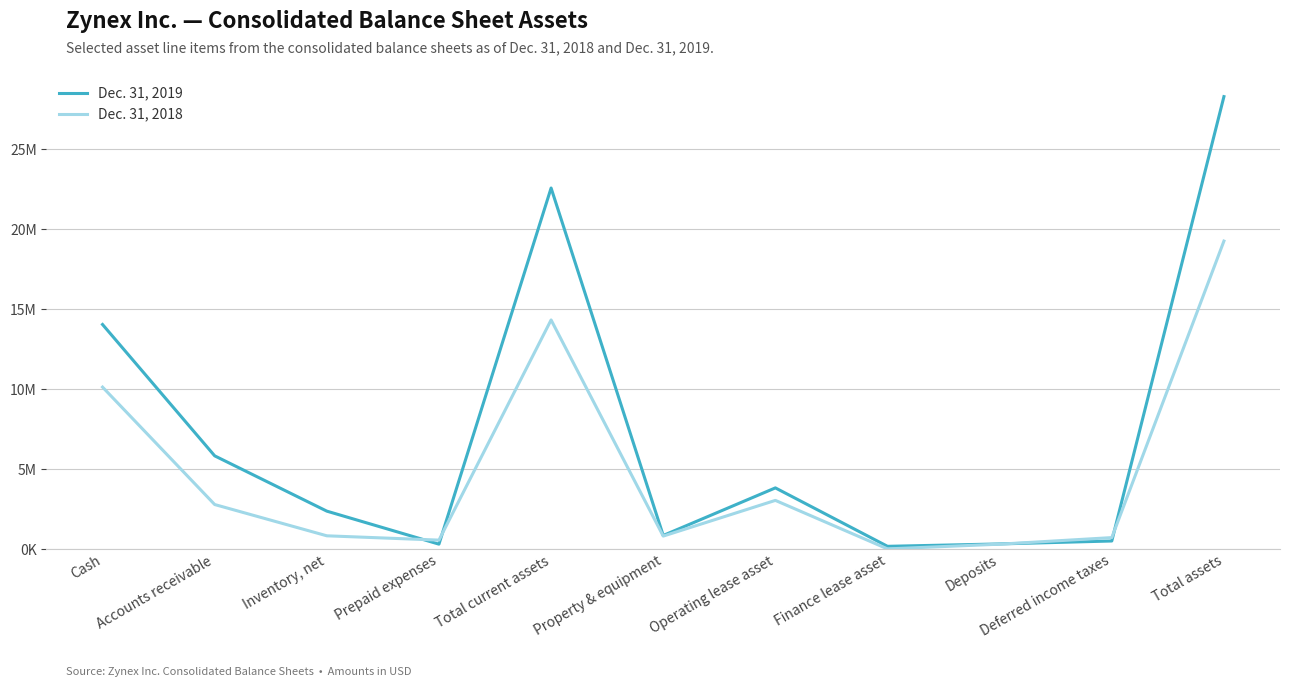

Does the chart have visible grid lines?

Yes